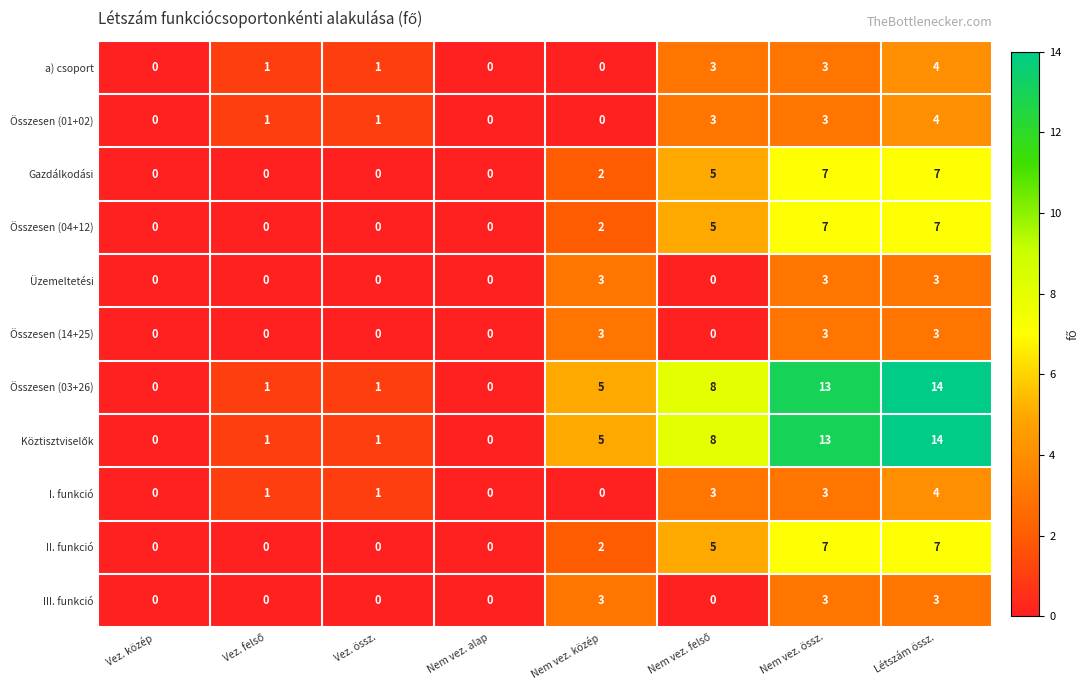

Count the I. funkció values in the range 0 to 3.

7